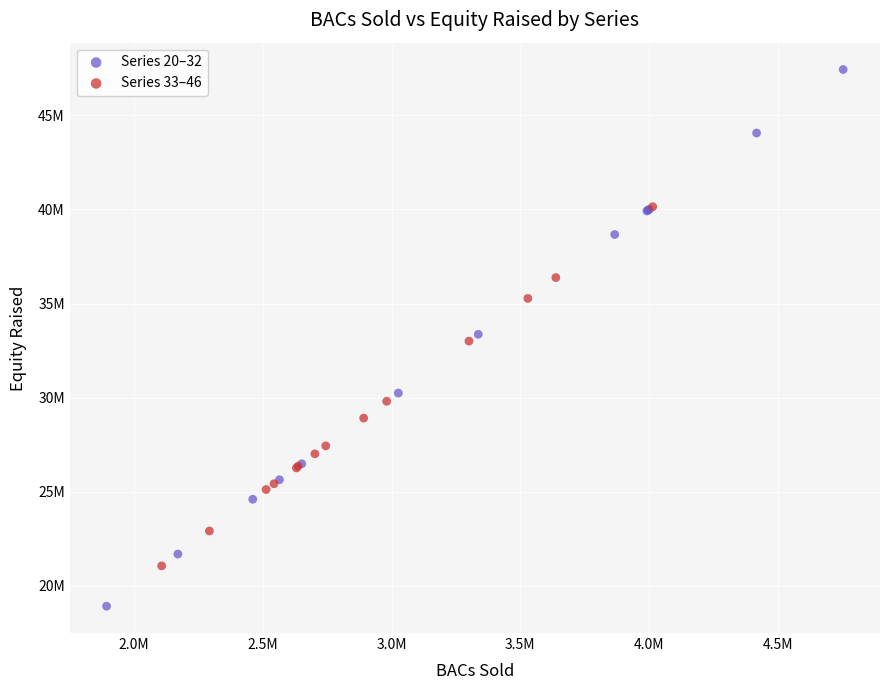

Which series reaches the maximum Y coordinate?

Series 20–32